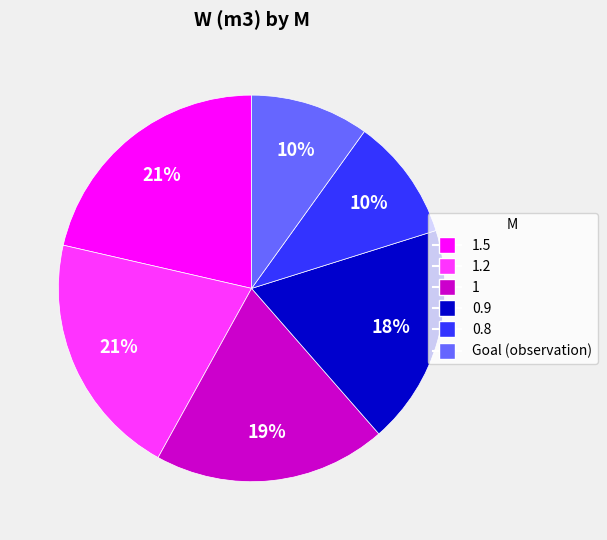

To the nearest percent, what is the average slice percentage?

17%